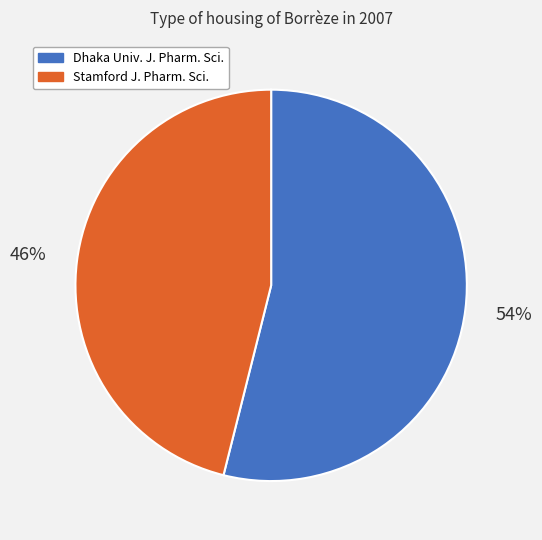

To the nearest percent, what is the difference between the Dhaka Univ. J. Pharm. Sci. and Stamford J. Pharm. Sci. slice percentages?

8%